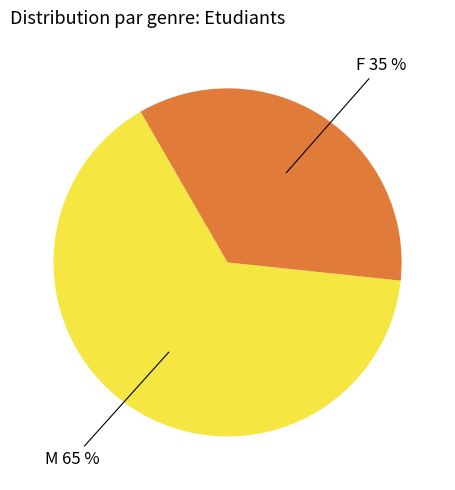

To the nearest percent, what is the average slice percentage?

50%